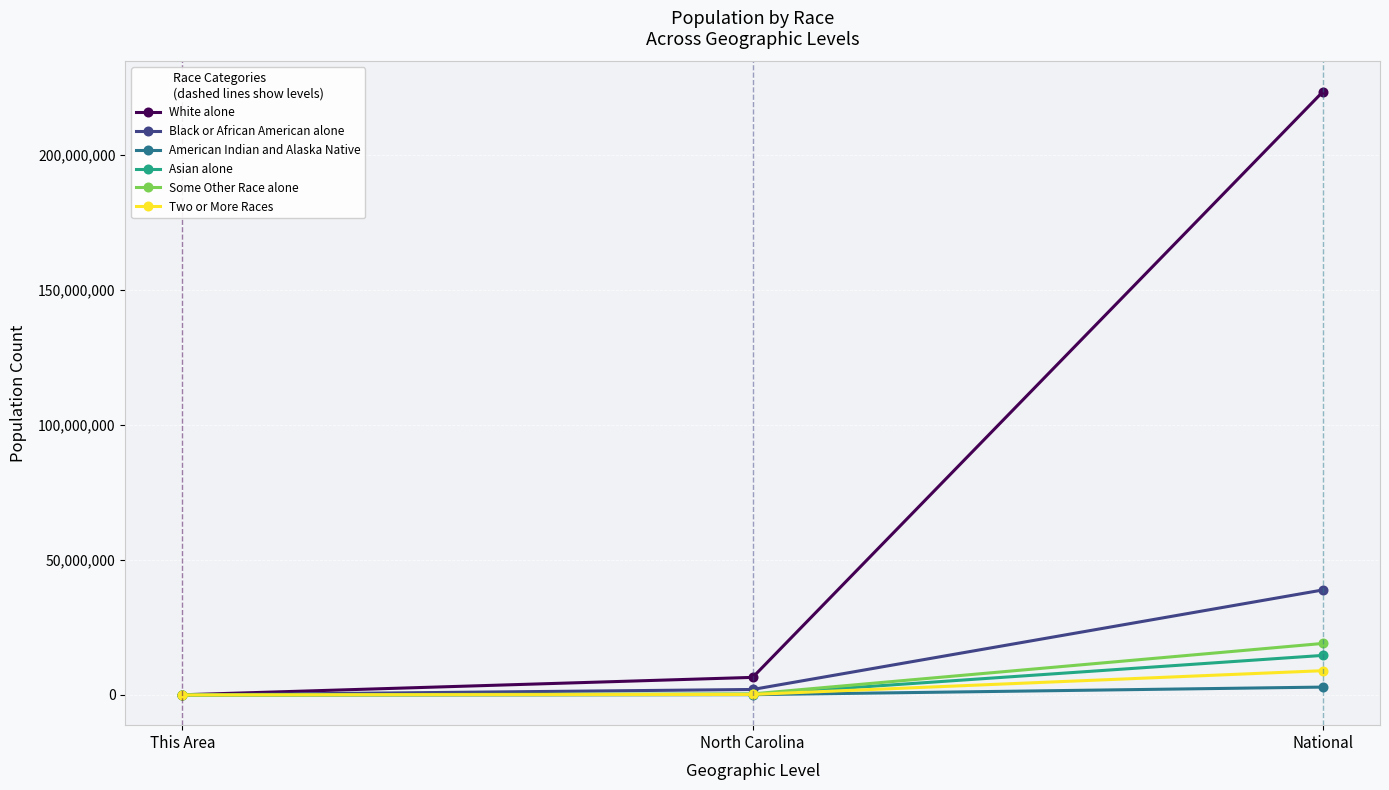

List the series in order of their peak value, highest first.

White alone, Black or African American alone, Some Other Race alone, Asian alone, Two or More Races, American Indian and Alaska Native